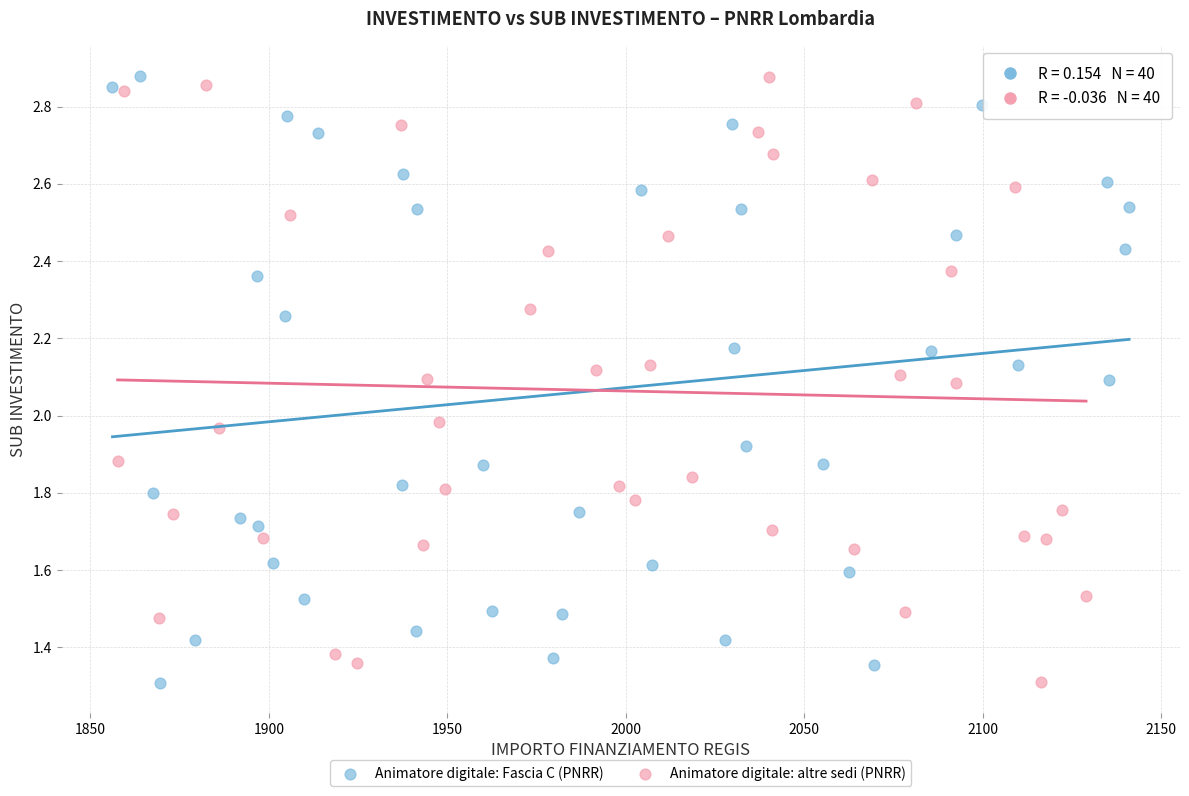

What are all the series names shown in the legend?

Animatore digitale: Fascia C (PNRR), Animatore digitale: altre sedi (PNRR)